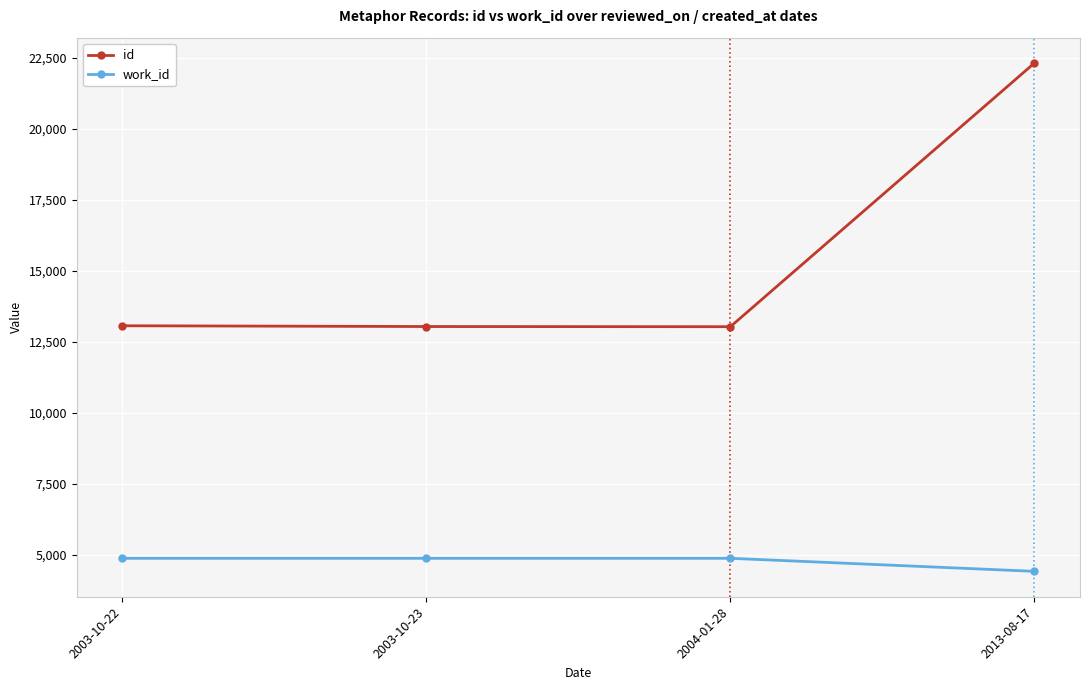

True or false: work_id has more than 1 interior local peaks.

False